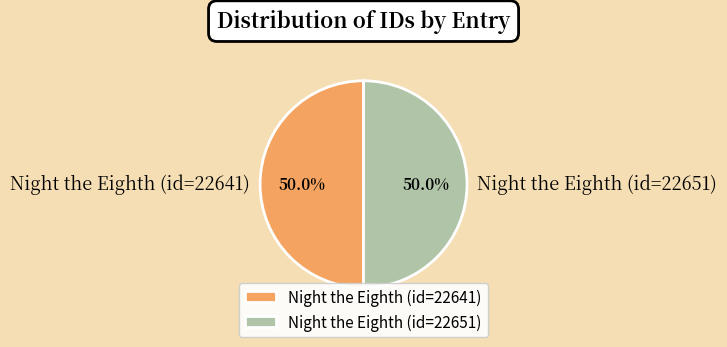

What is the ratio of the value at Night the Eighth (id=22641) to the value at Night the Eighth (id=22651)?

1.0